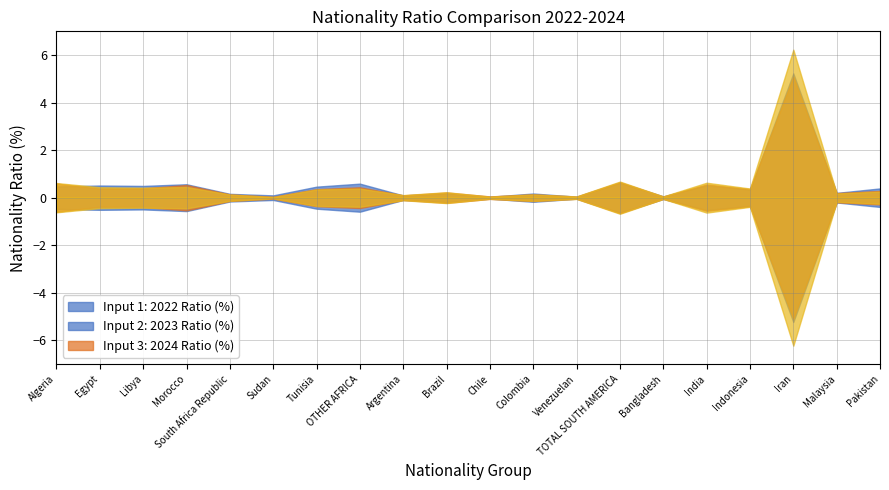

What is the difference between the highest and lowest values at Sudan?

0.1